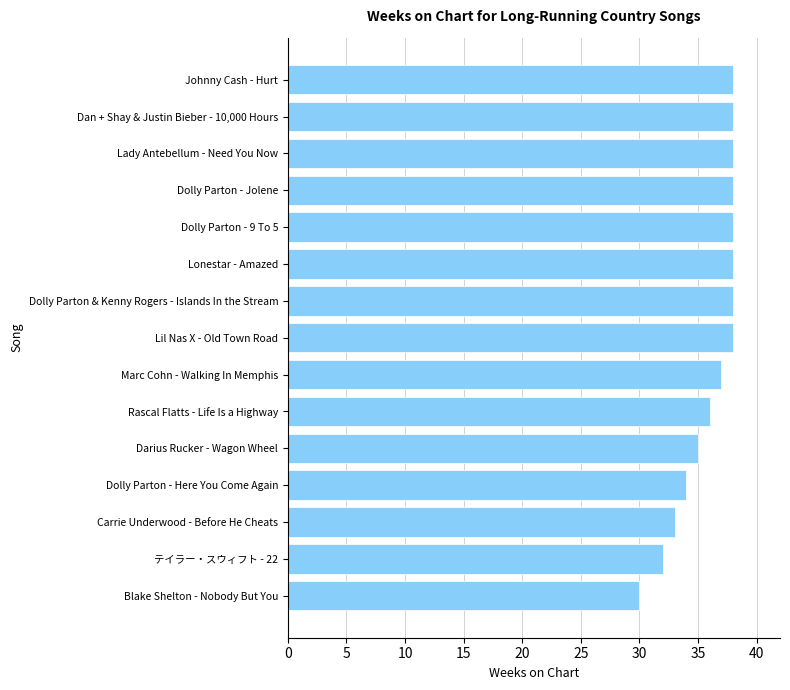

What is the average value?

36